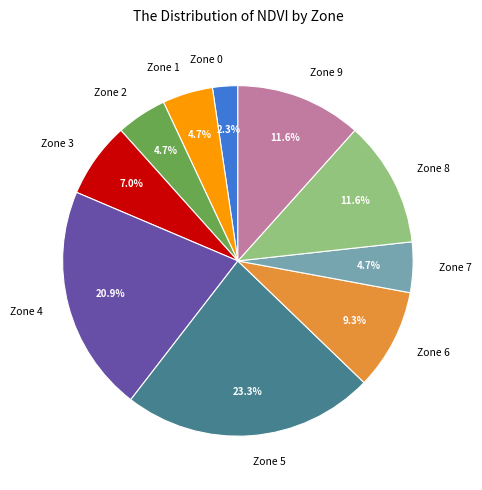

Between Zone 0 and Zone 5, which is larger?

Zone 5